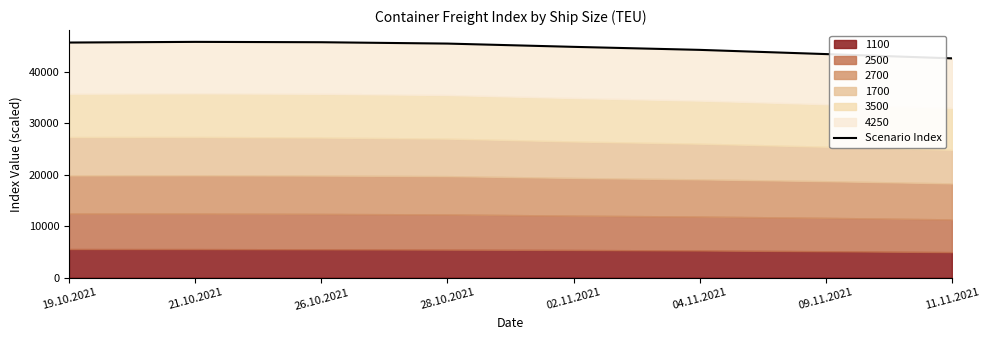

What is the difference between the values at 04.11.2021 and 02.11.2021?

585.9